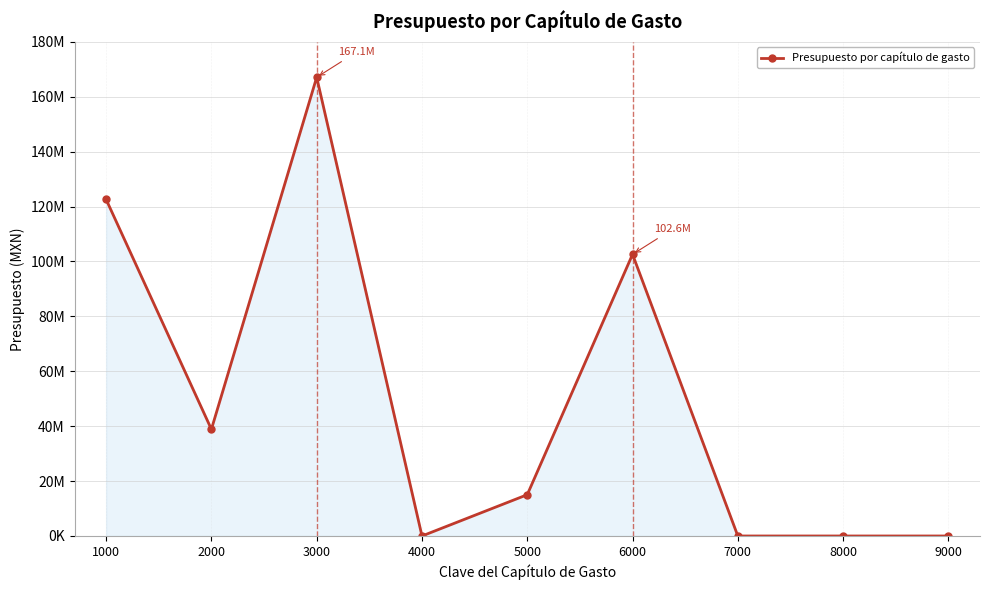

What is the difference between the maximum and second lowest values?

167091862.0